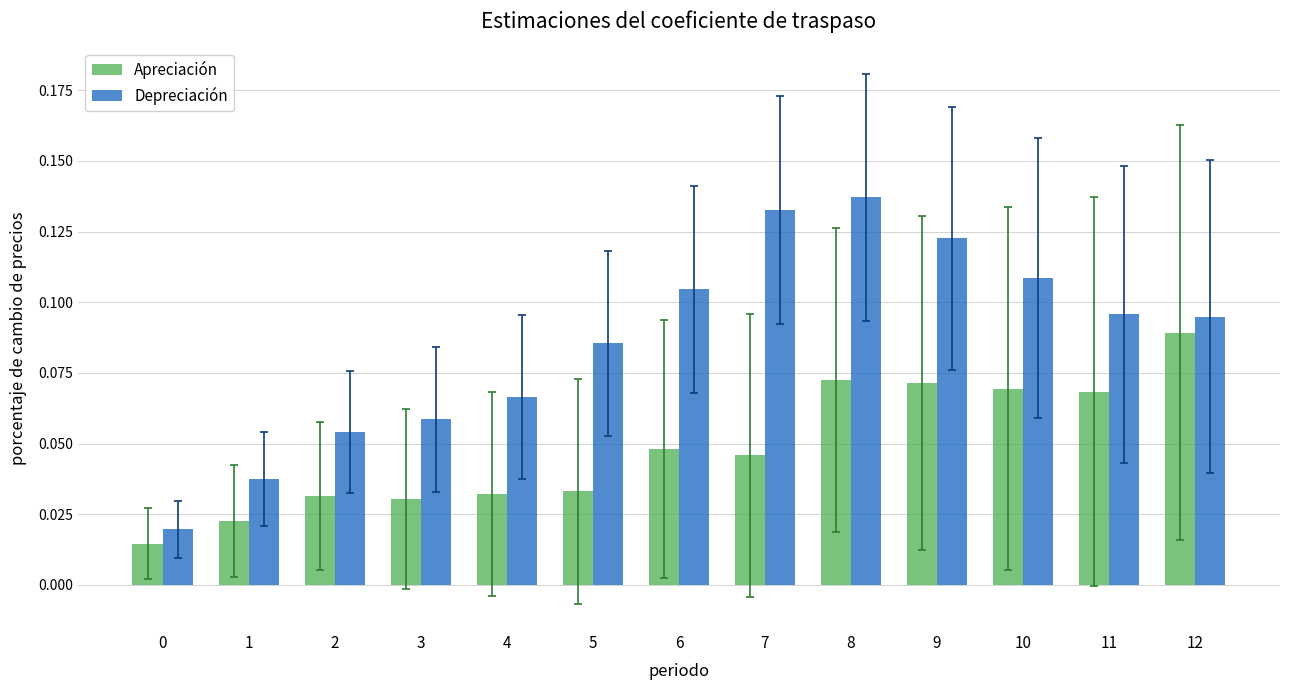

Which label corresponds to the largest value in the chart?

8